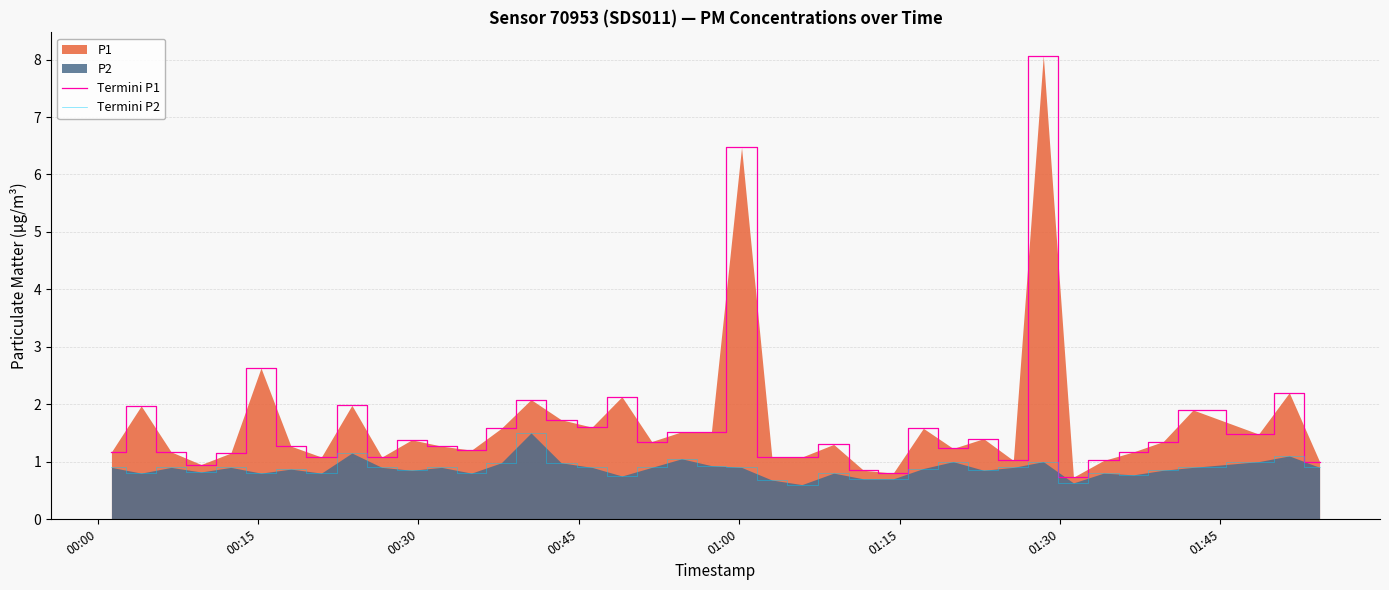

Which series has the widest spread of values?

Termini P1